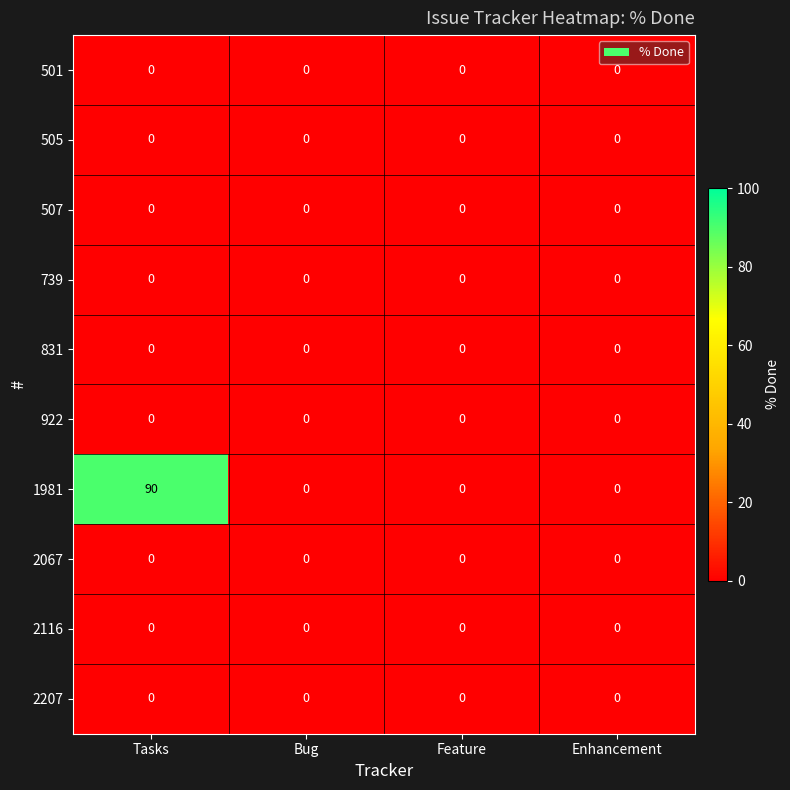

Which series changed the most between Tasks and Bug?

1981